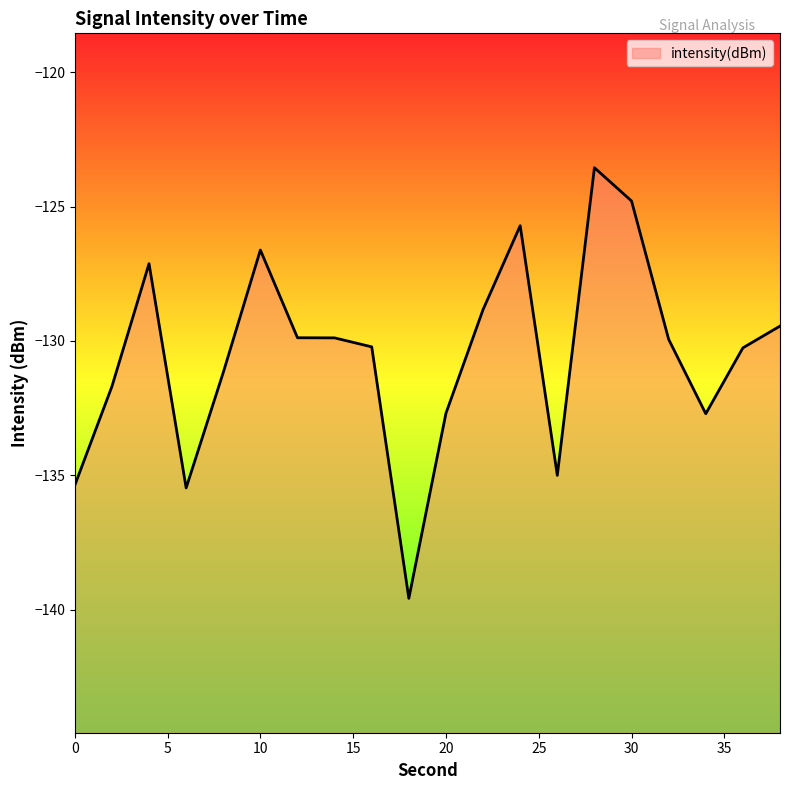

At which label does the data first exceed -129?

4